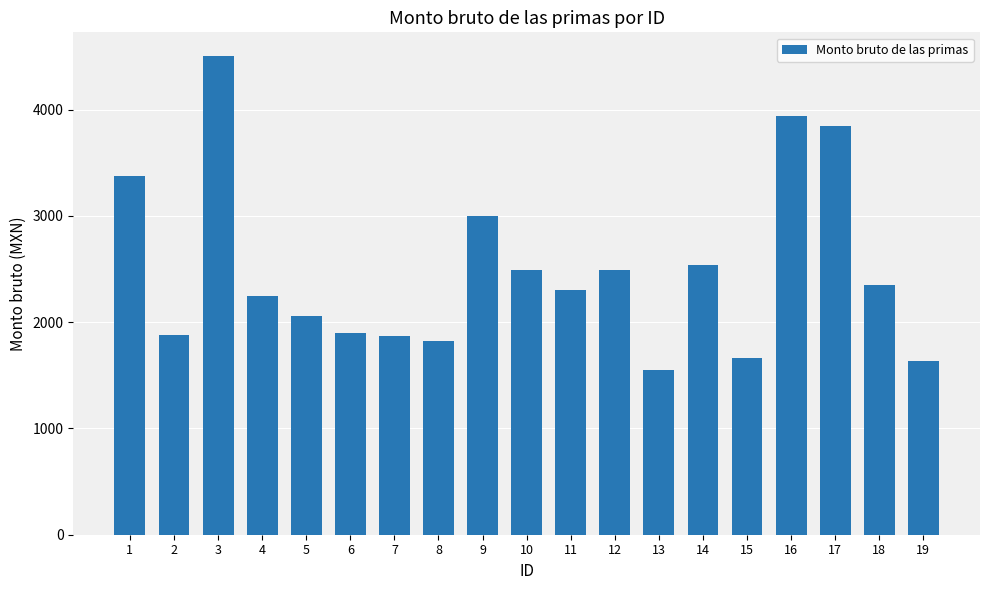

The value at 12 is 920.5. True or false?

False